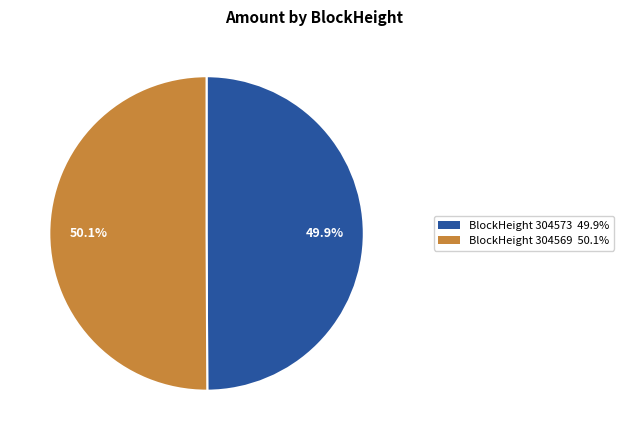

What is the total percentage of BlockHeight 304569 50.1% and BlockHeight 304573 49.9%?

100.0%